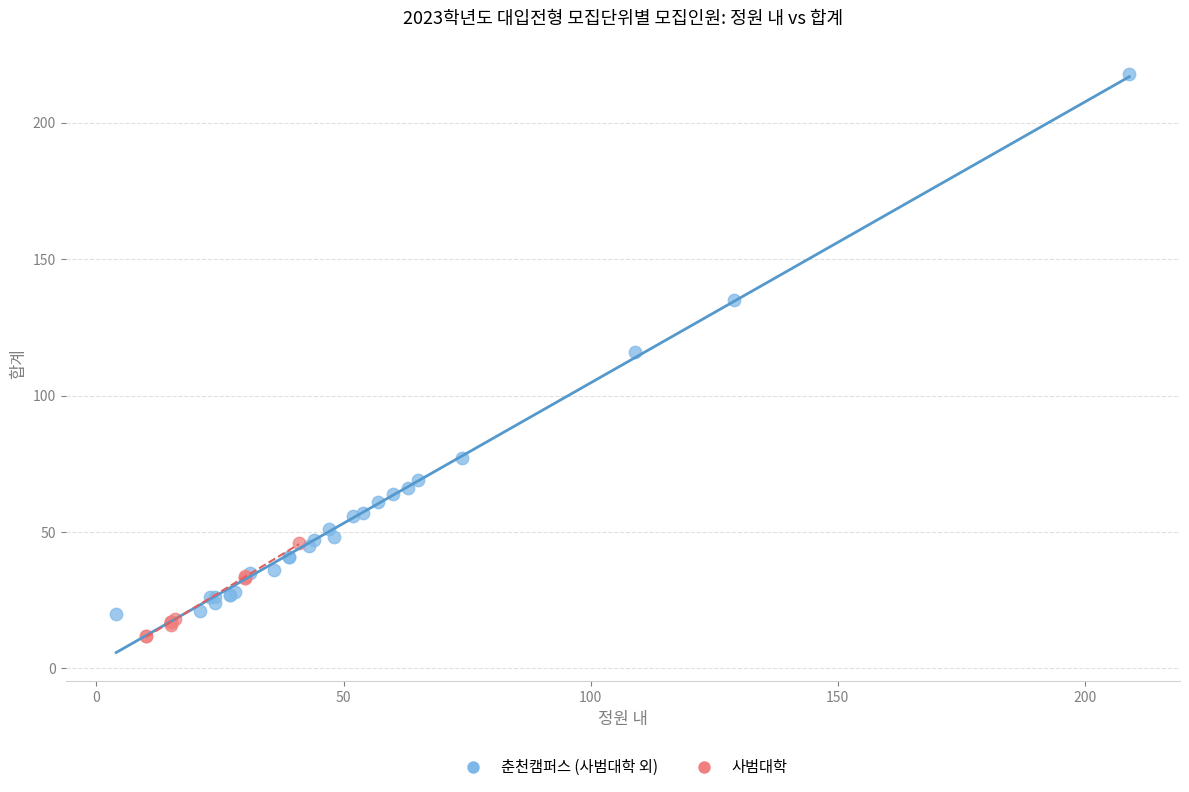

Which series reaches the maximum Y coordinate?

춘천캠퍼스 (사범대학 외)